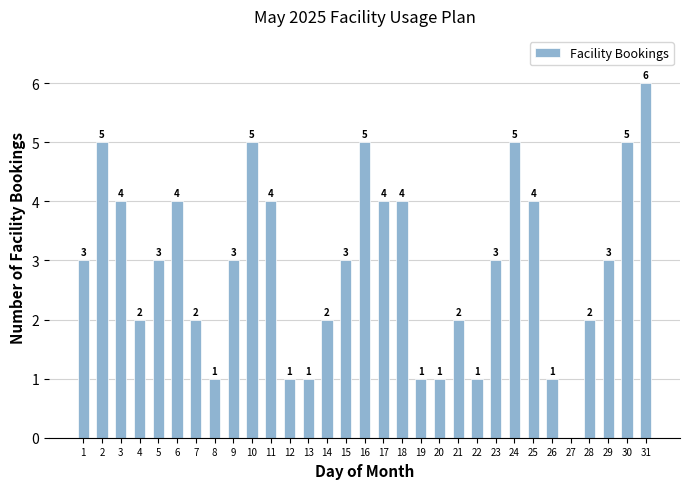

Read the value at 26.

1